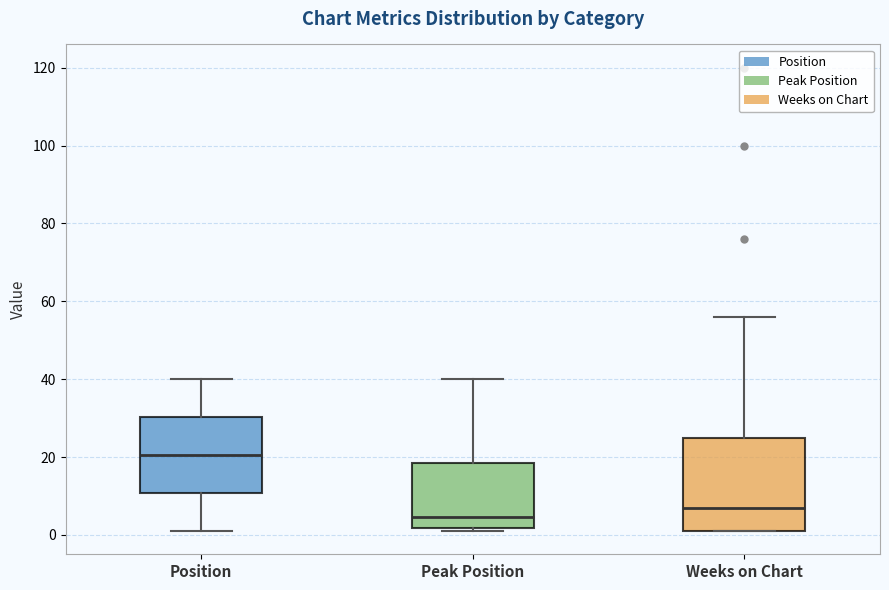

Which box is the tallest, from its lower edge to its upper edge?

Weeks on Chart